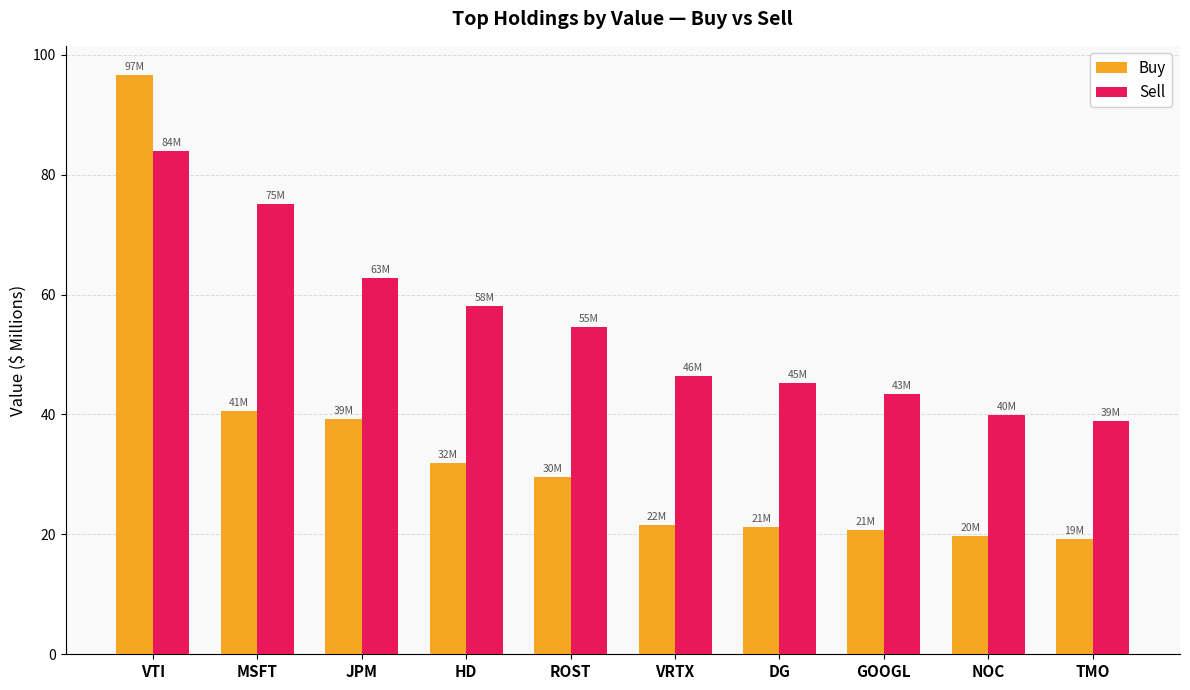

What is the highest value of the Sell series?

83.9